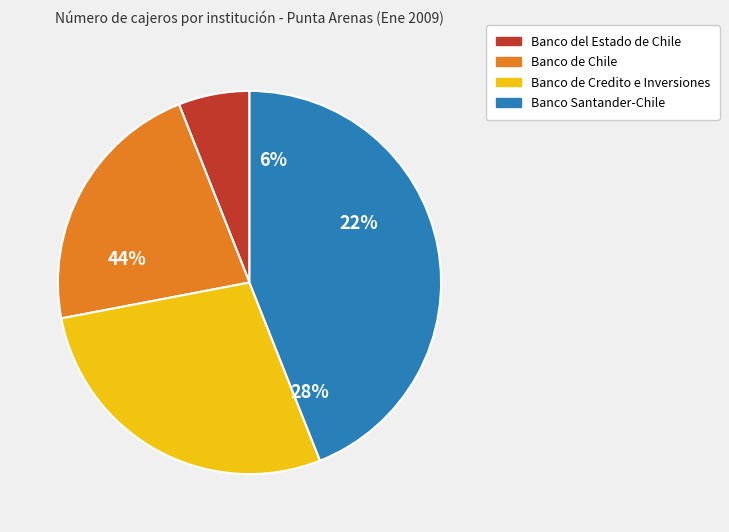

What percentage is NOT represented by Banco de Credito e Inversiones?

72.0%